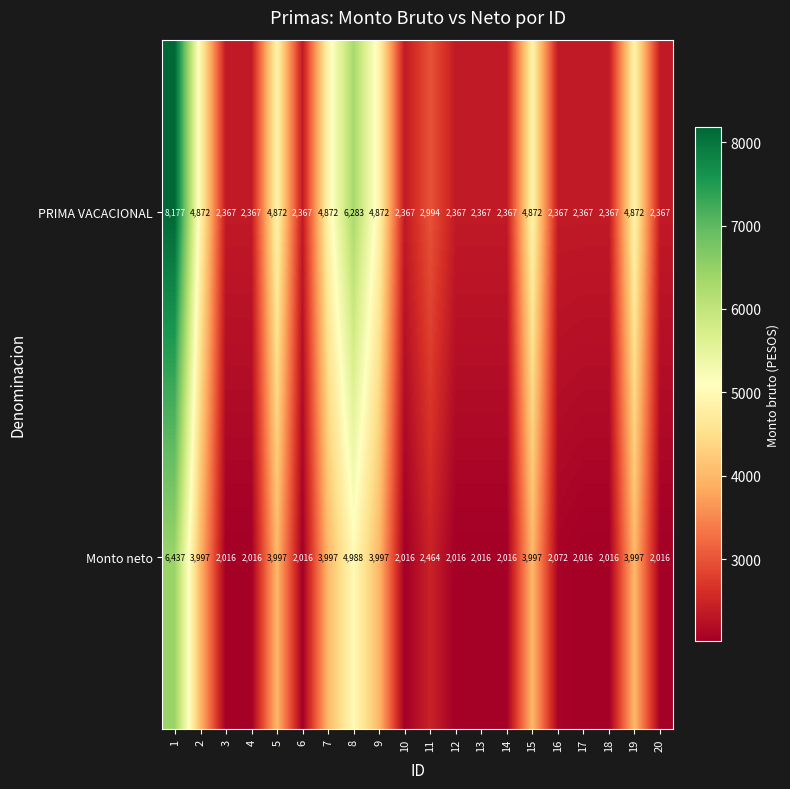

What is the difference between the maximum and minimum values in the Monto neto series?

4421